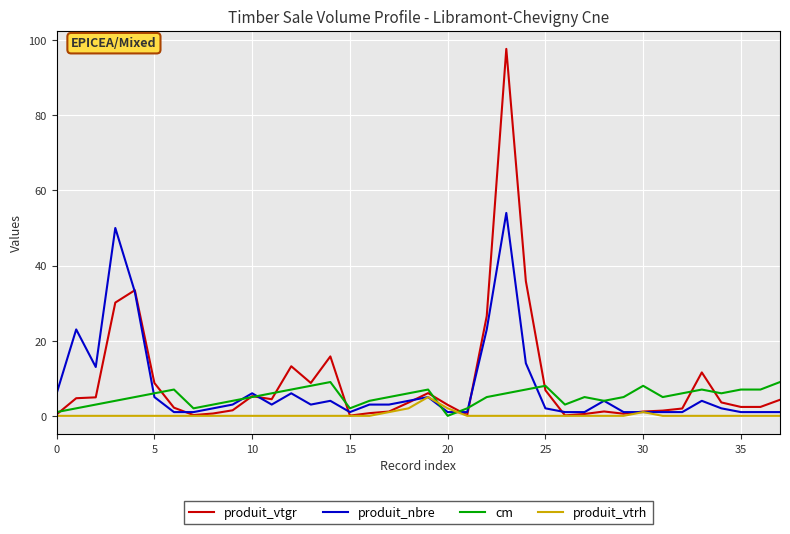

Which series has the widest spread of values?

produit_vtgr